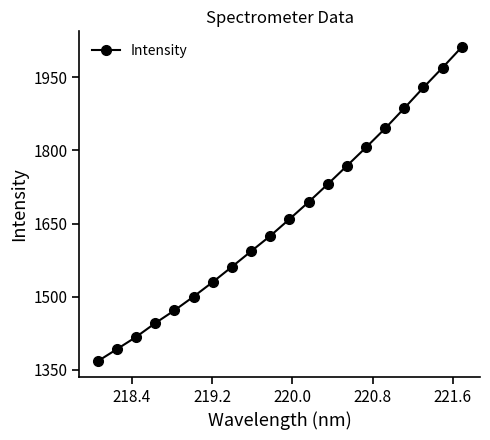

What is the sum of all values?

33206.0